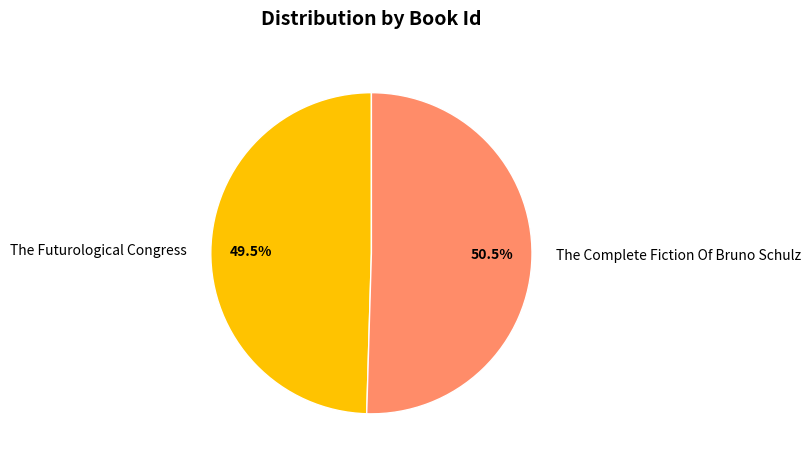

To the nearest percent, what is the difference between the largest and smallest slice percentages?

1%